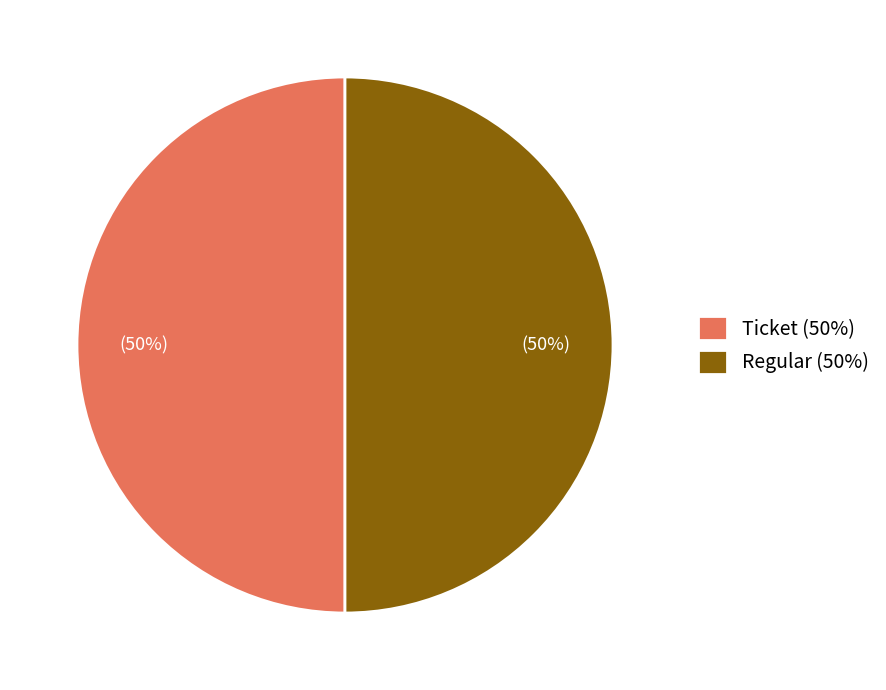

The Regular (50%) slice represents 45% of the pie. True or false?

False